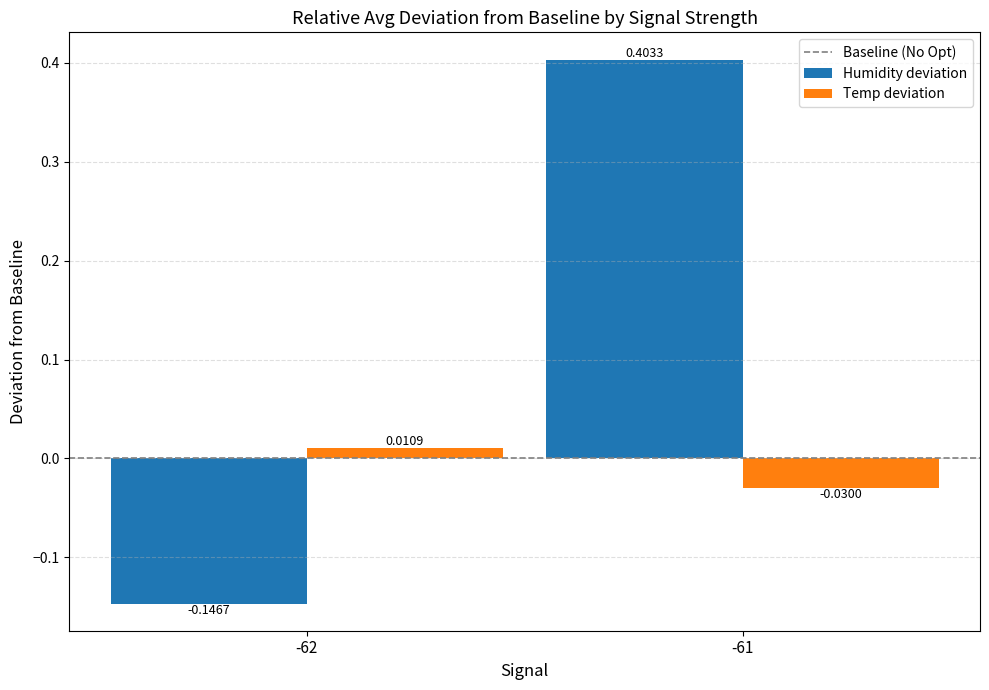

At how many categories does at least one series exceed 0?

2